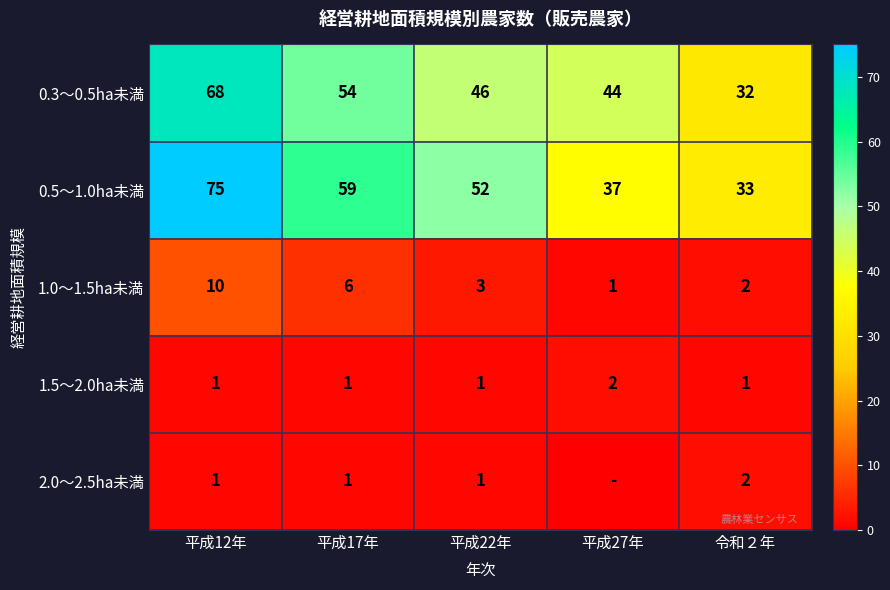

What is the sum of all 1.0～1.5ha未満 values?

22